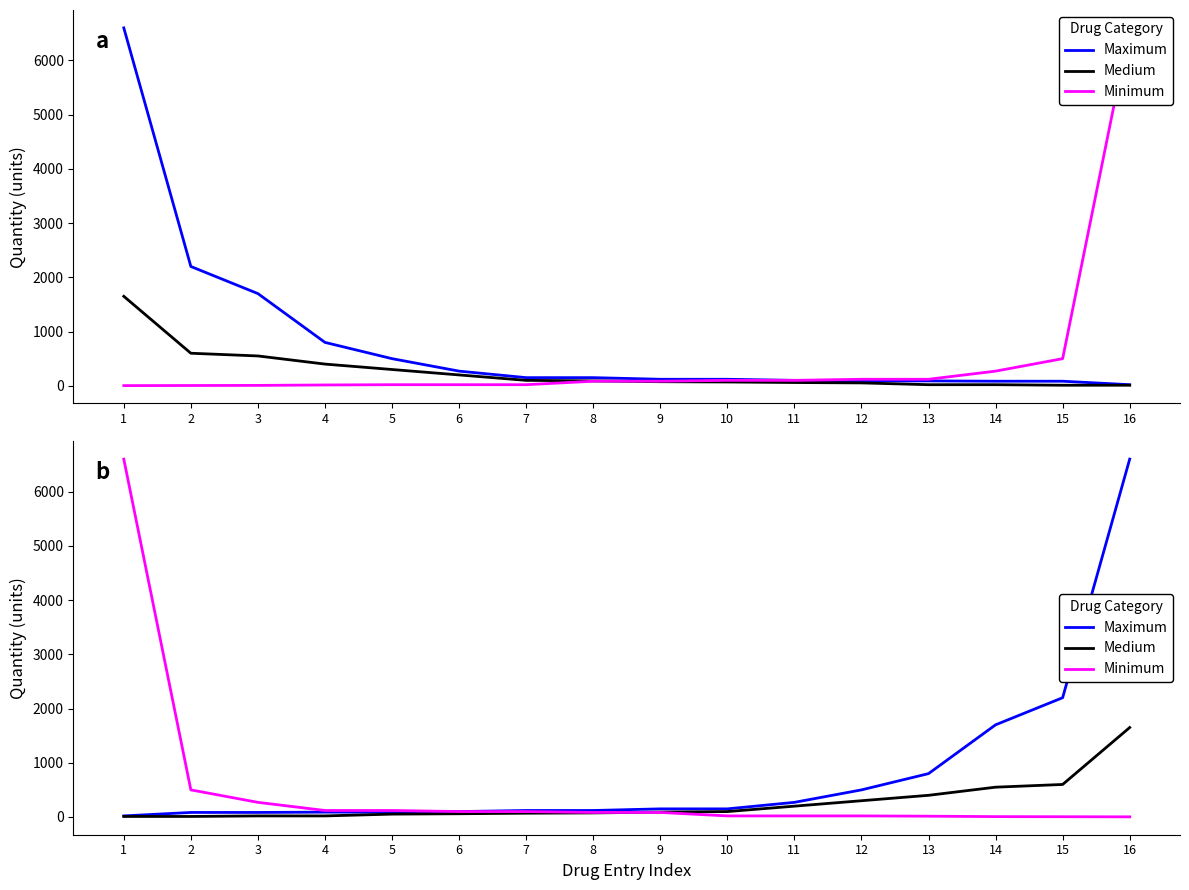

Which category has the lowest value across all series?

16